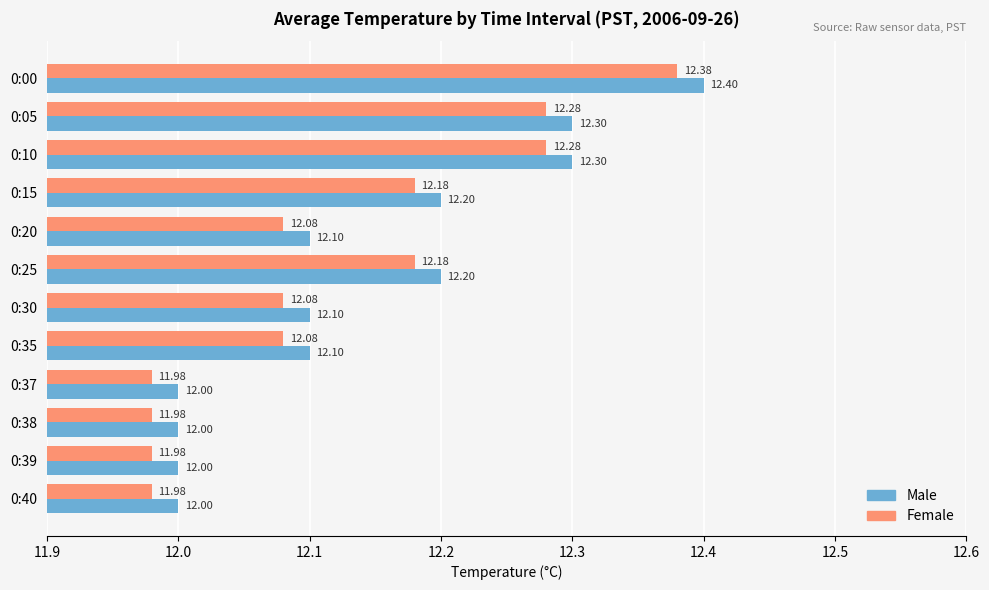

List the series in order of their overall mean, lowest first.

Female, Male